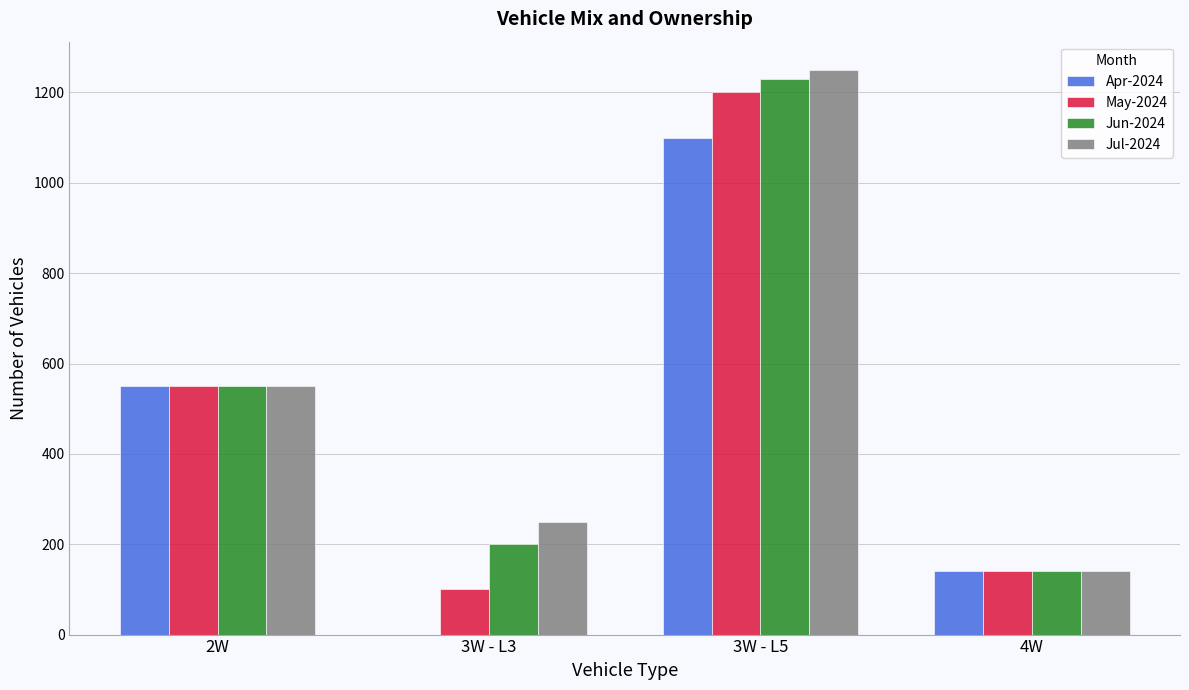

The Jun-2024 series shows 184 at 4W. True or false?

False